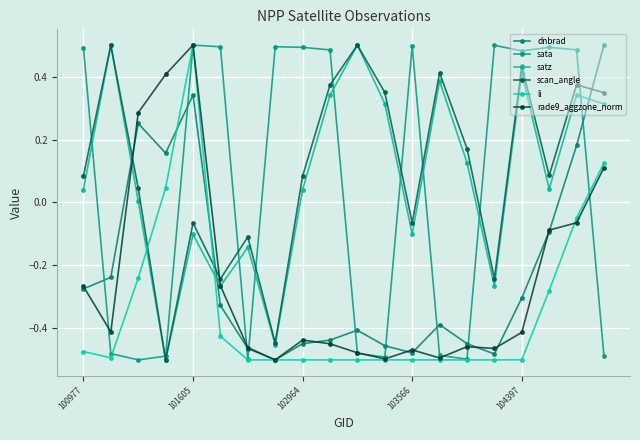

Where does the dnbrad series first go above 0?

102964